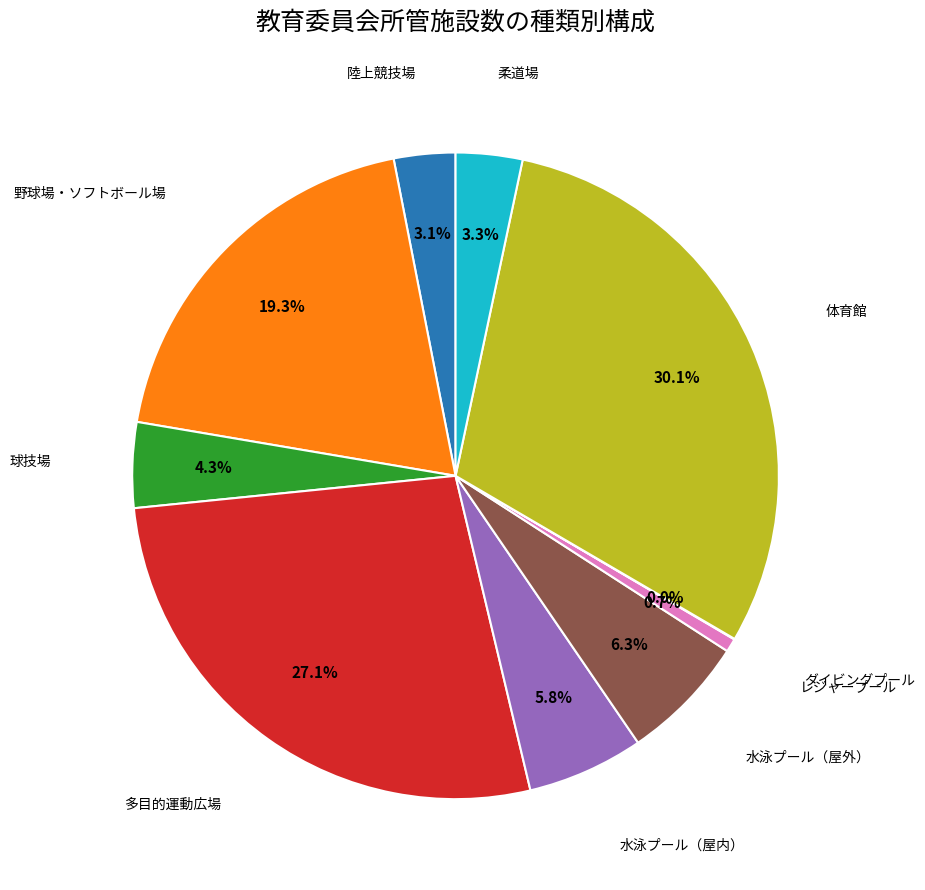

To the nearest percent, what is the difference between the largest and smallest slice percentages?

30%